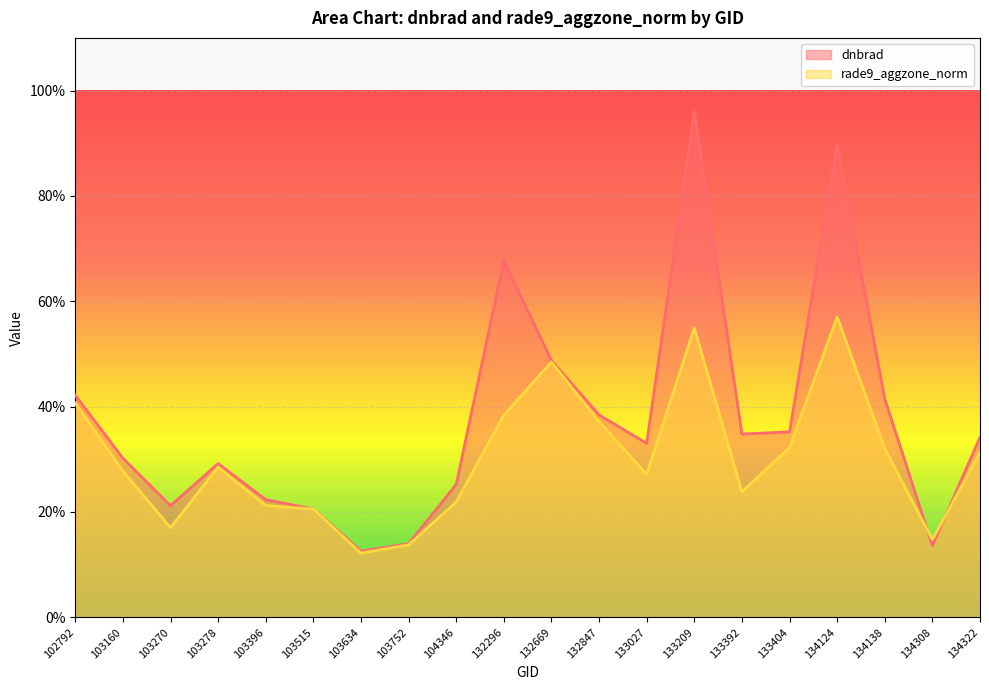

Which series changed the most between 133027 and 134124?

dnbrad